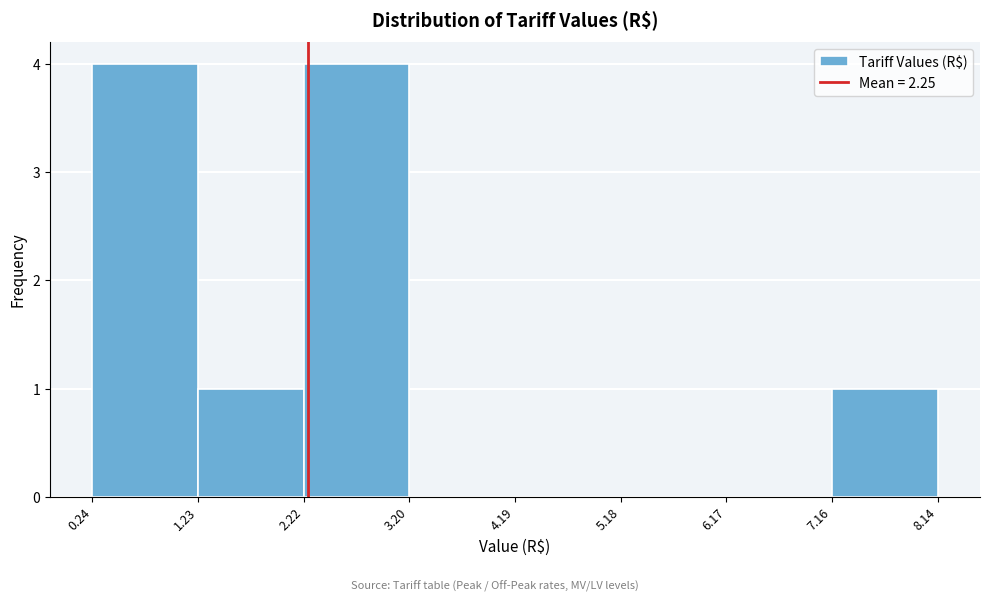

How tall is the bar that spans 7.16 to 8.14 on the x-axis? The values are not printed on the chart, so give them approximately, as read against the axis.

1